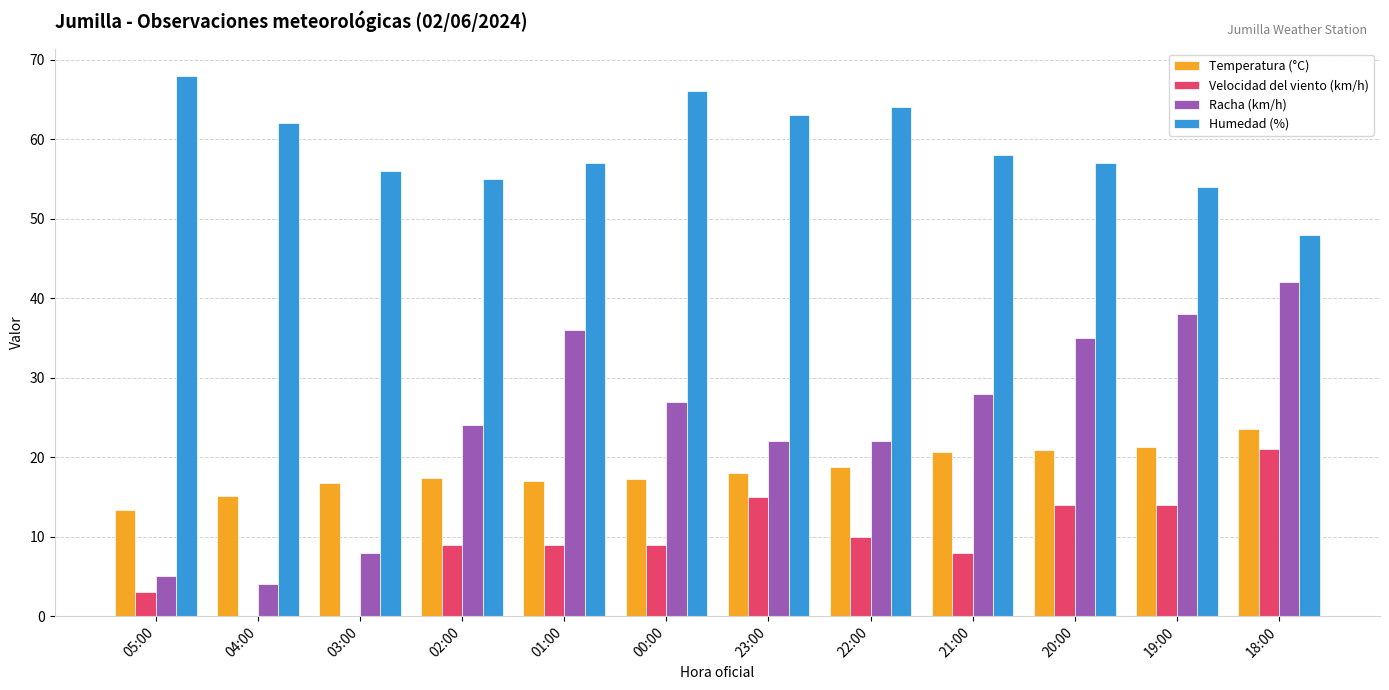

Is the value of Racha (km/h) at 04:00 greater than the value of Humedad (%) at 20:00?

No